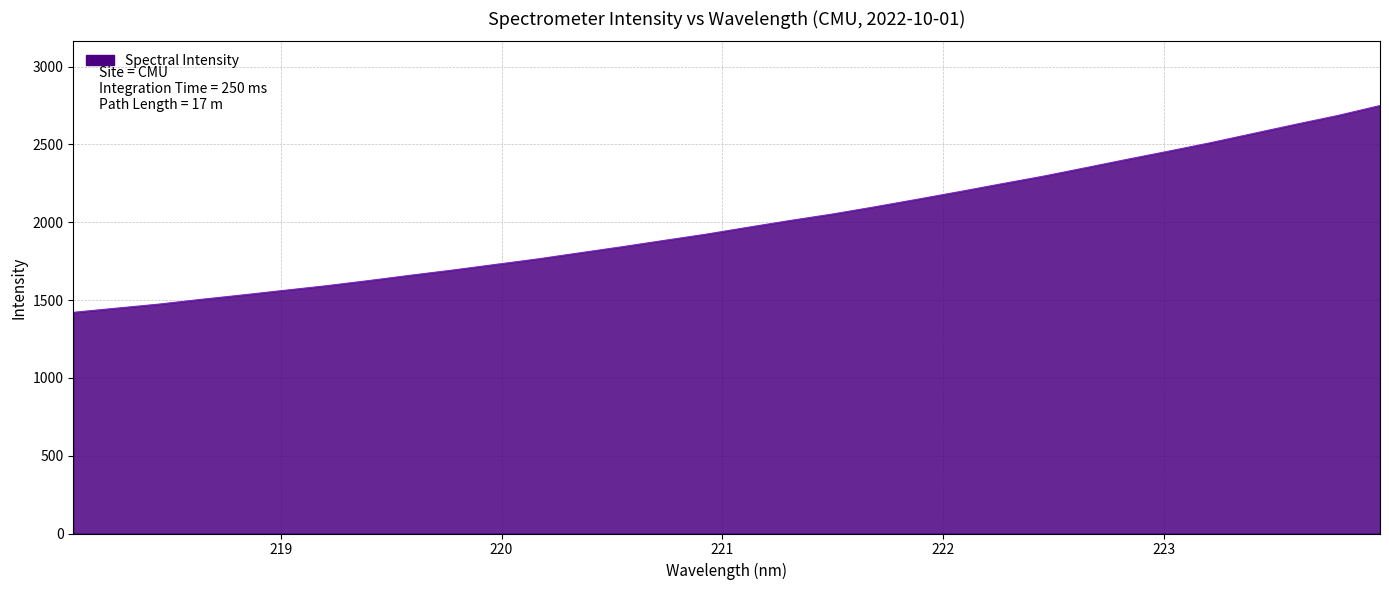

What is the difference between the maximum and minimum values?

1328.5